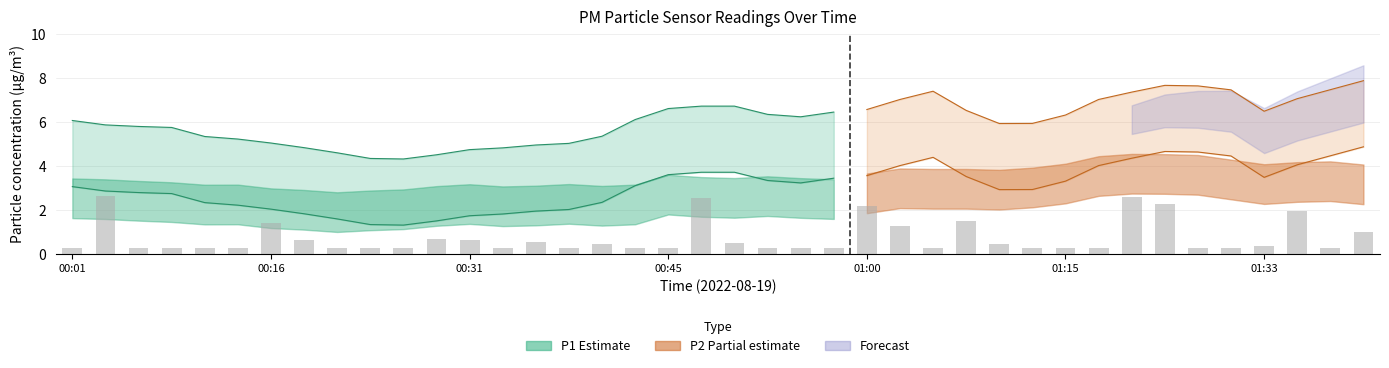

What is the difference between the maximum and minimum values in the P1 series?

6.1